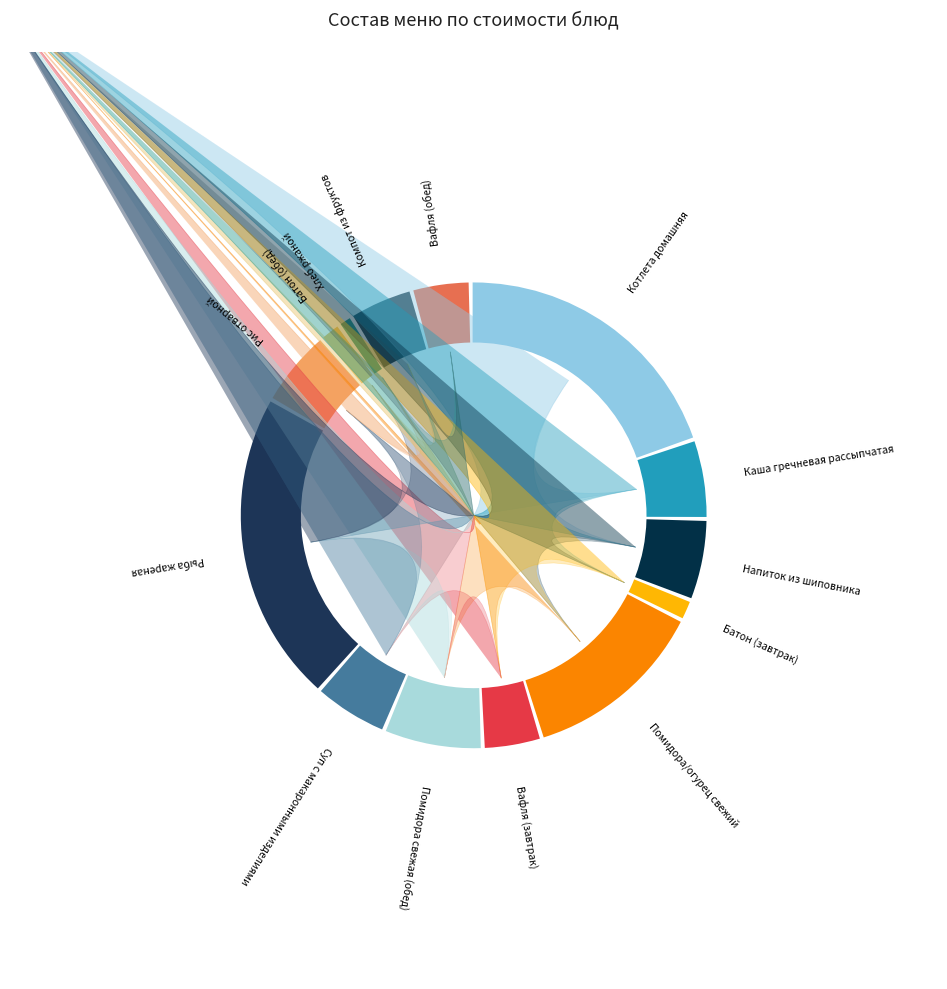

Which has a higher value, Батон (обед) or Помидора/огурец свежий?

Помидора/огурец свежий